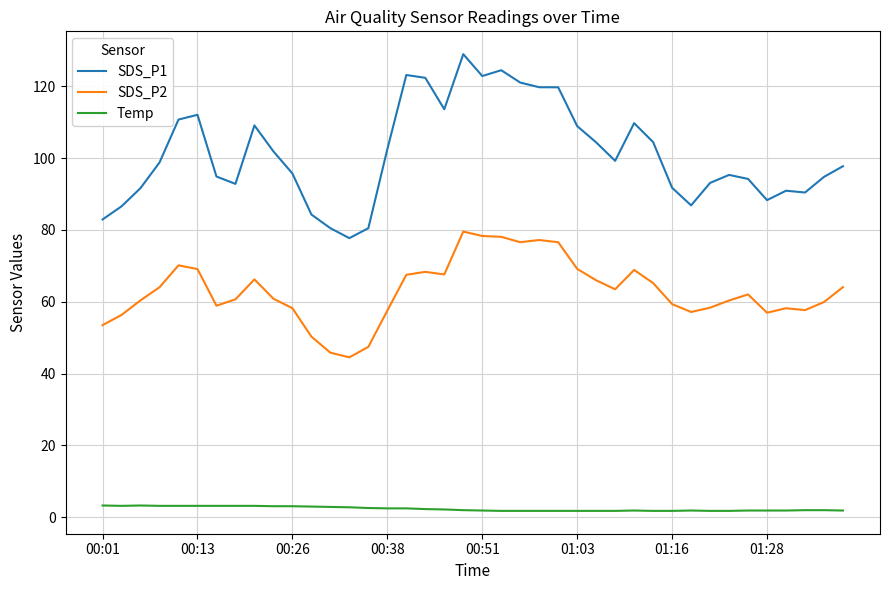

True or false: SDS_P2 and SDS_P1 intersect in this chart.

False